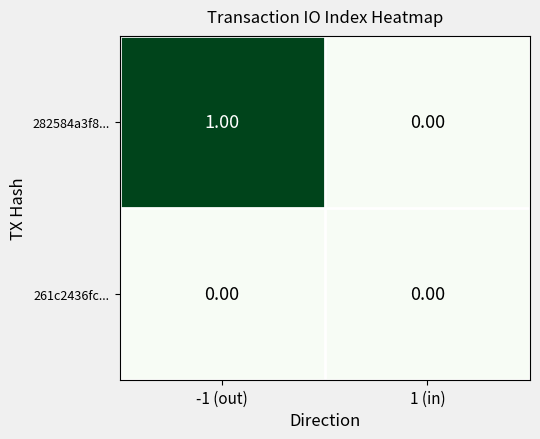

List the series in order of their peak value, highest first.

282584a3f8..., 261c2436fc...